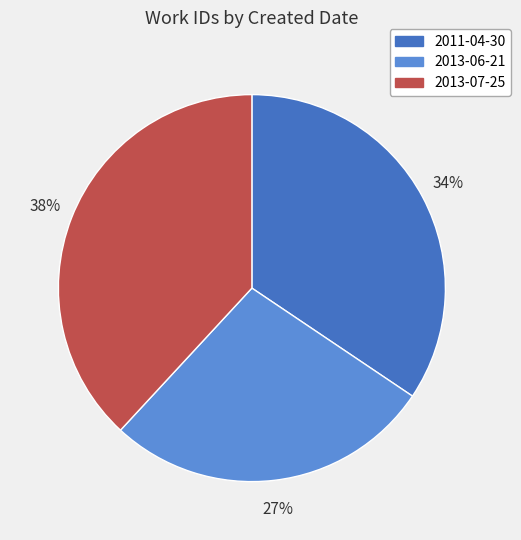

True or false: 2013-07-25 accounts for 45% of the total.

False